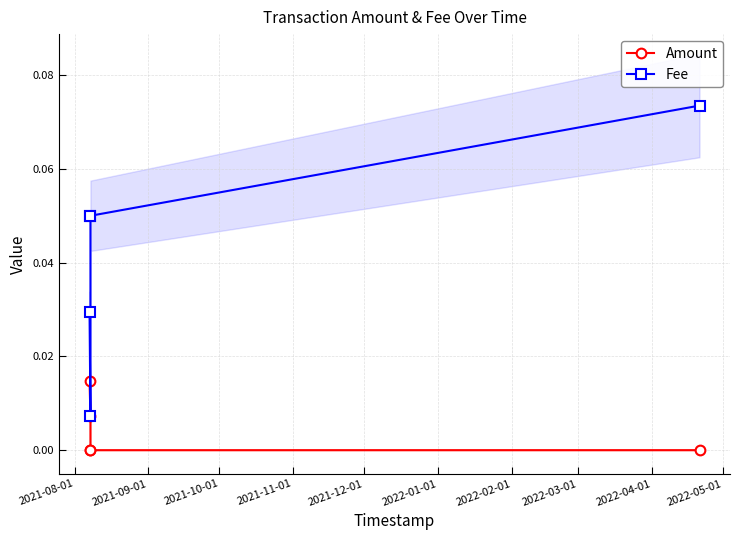

What is the sum of all Fee values?

0.2